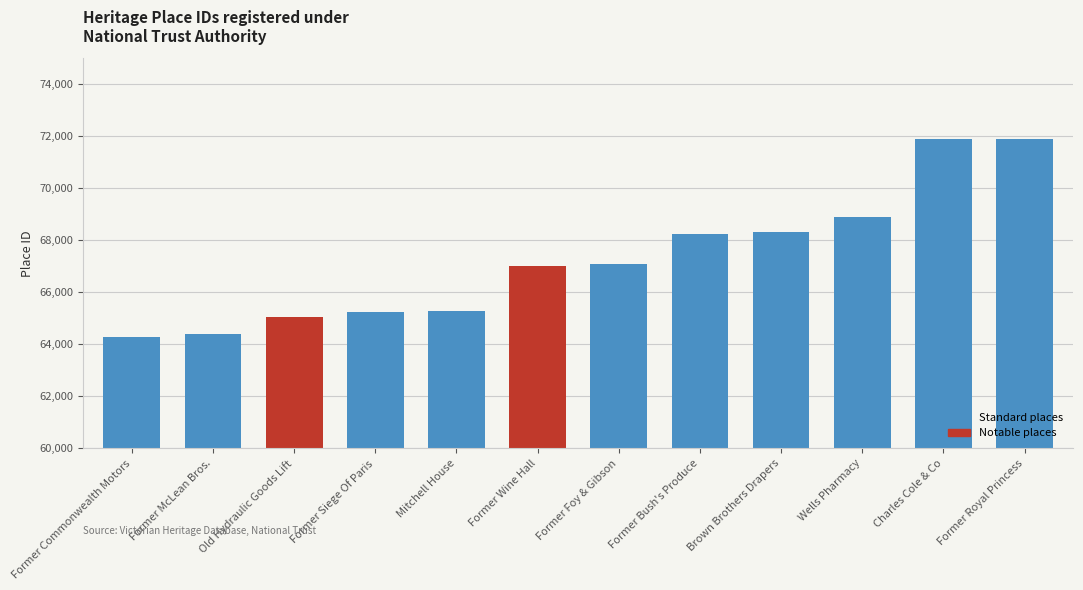

What is the maximum value shown in the chart?

71900